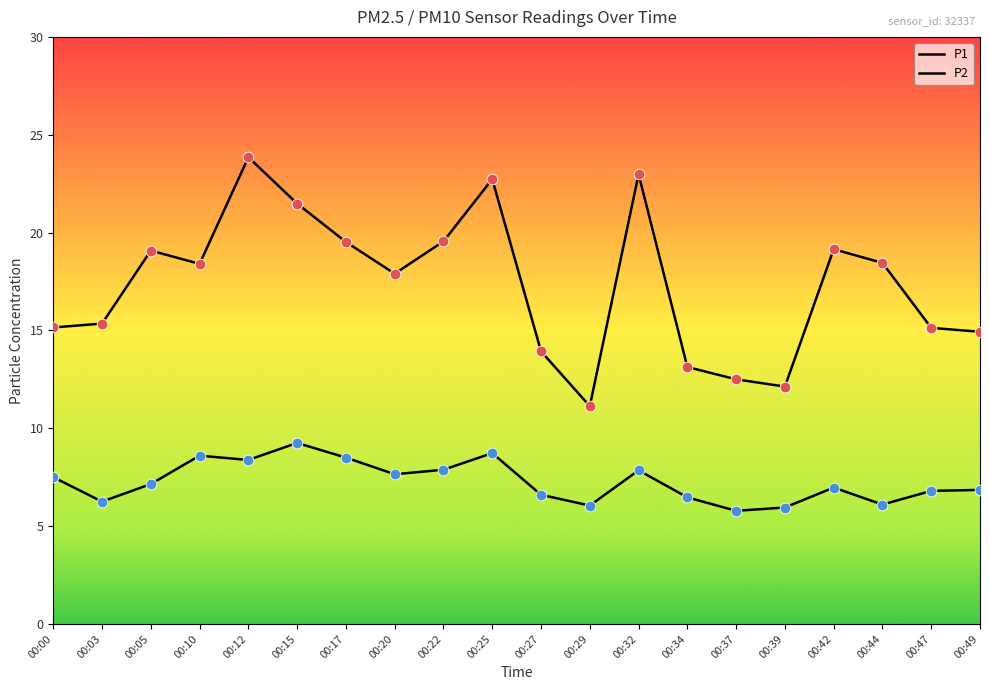

Which series has the largest total across all categories?

P1